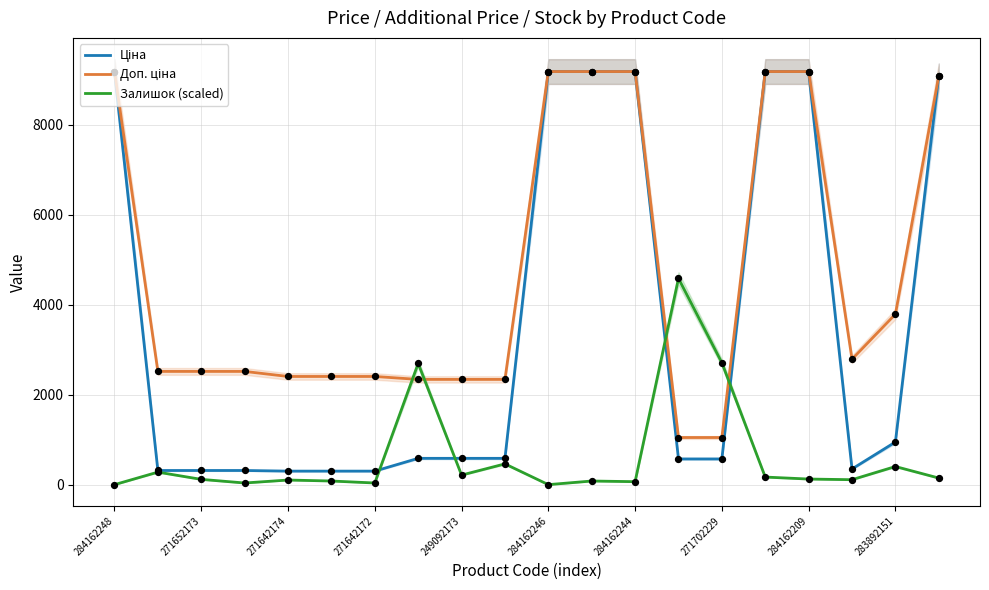

Which series has the largest total across all categories?

Доп. ціна